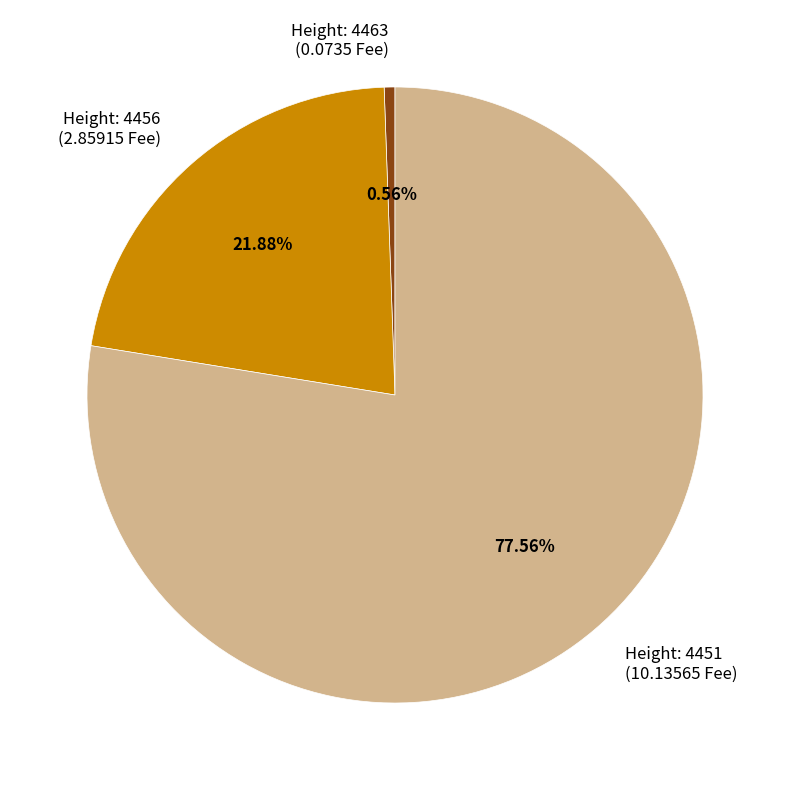

Which has a higher value, Height: 4451 (10.13565 Fee) or Height: 4456 (2.85915 Fee)?

Height: 4451 (10.13565 Fee)